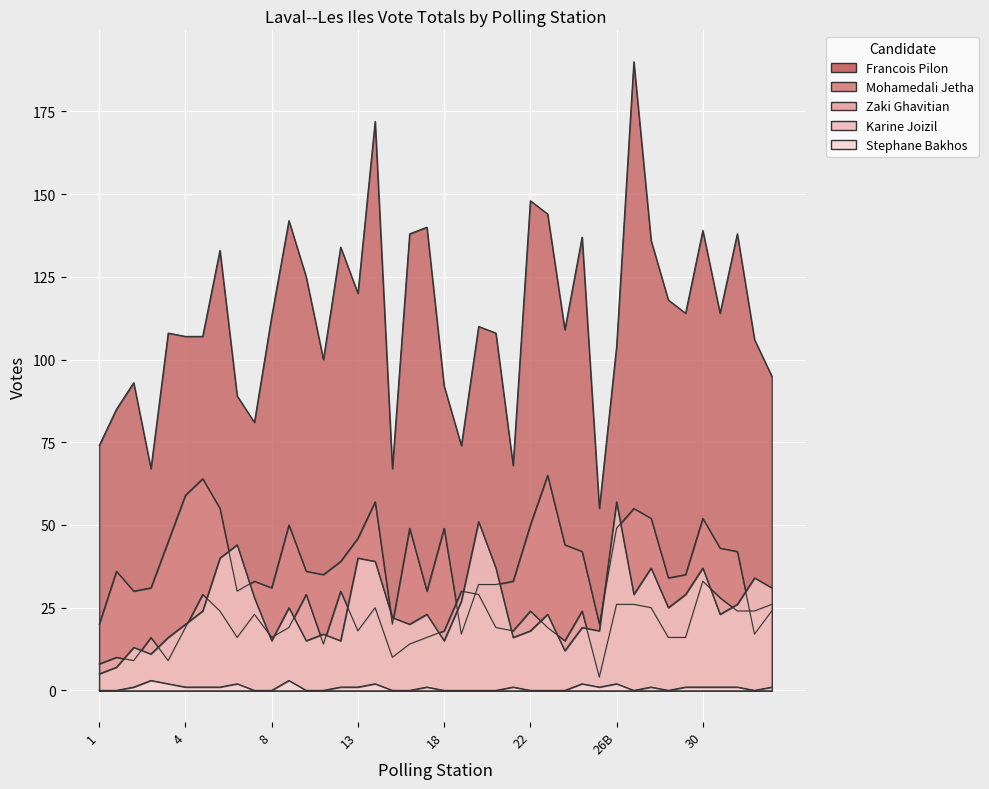

Which series changed the most between 1 and 29?

Francois Pilon